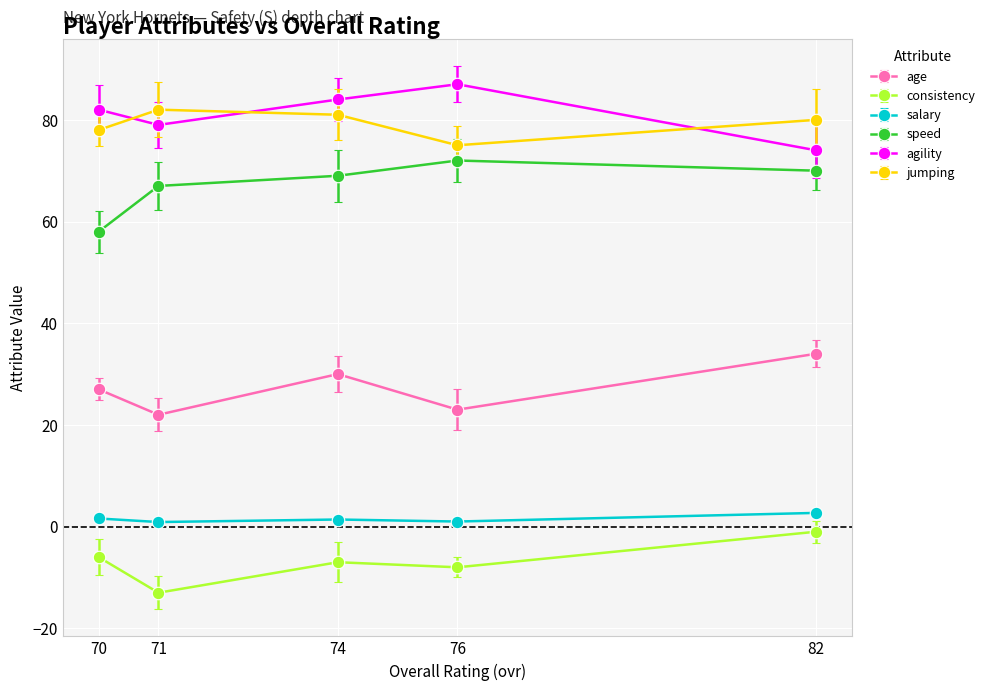

How many lines are shown in the chart?

6